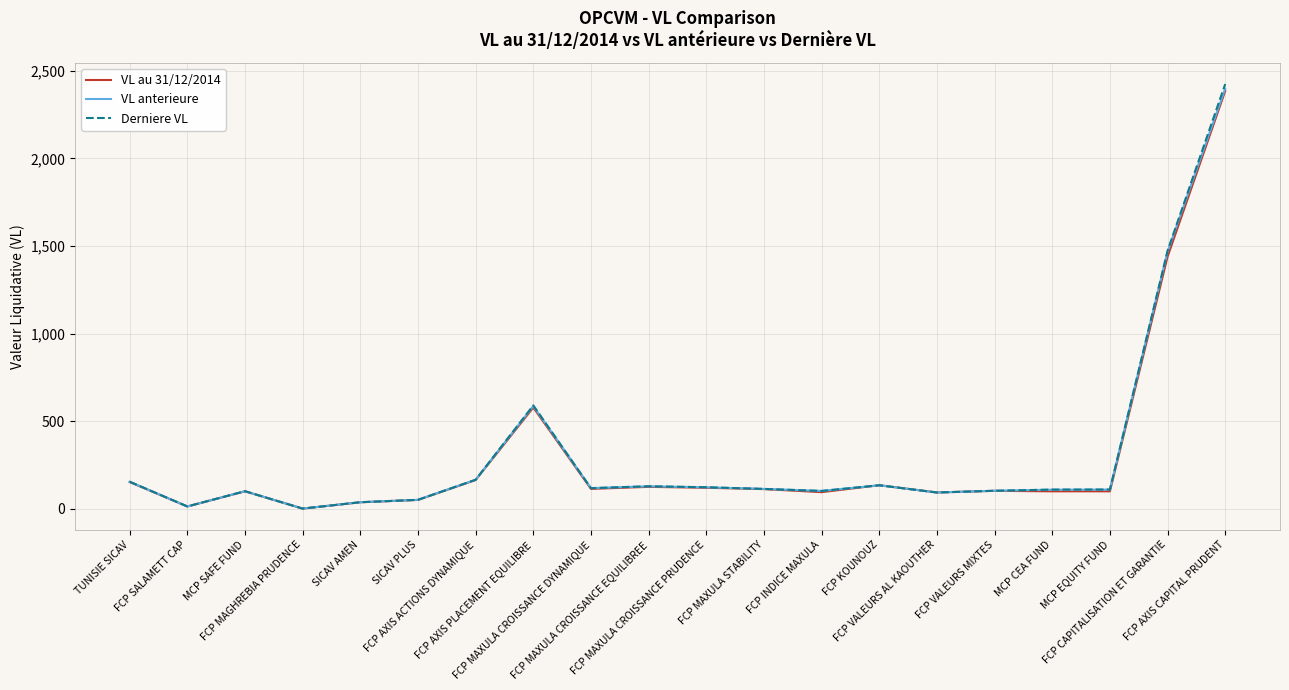

What value does the VL anterieure series have at FCP VALEURS MIXTES?

103.4